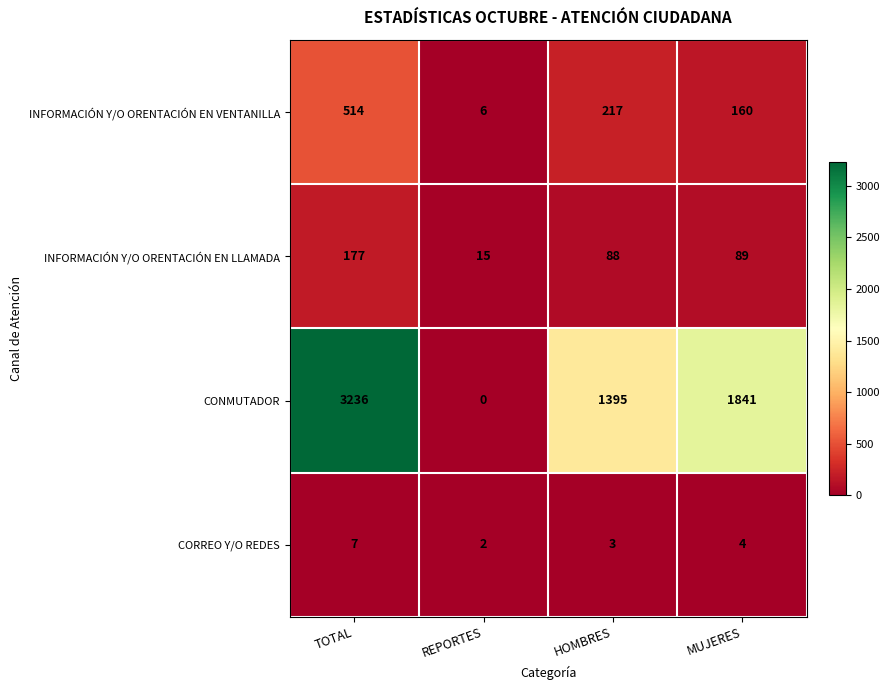

What is the sum of the INFORMACIÓN Y/O ORENTACIÓN EN LLAMADA values at REPORTES and HOMBRES?

103